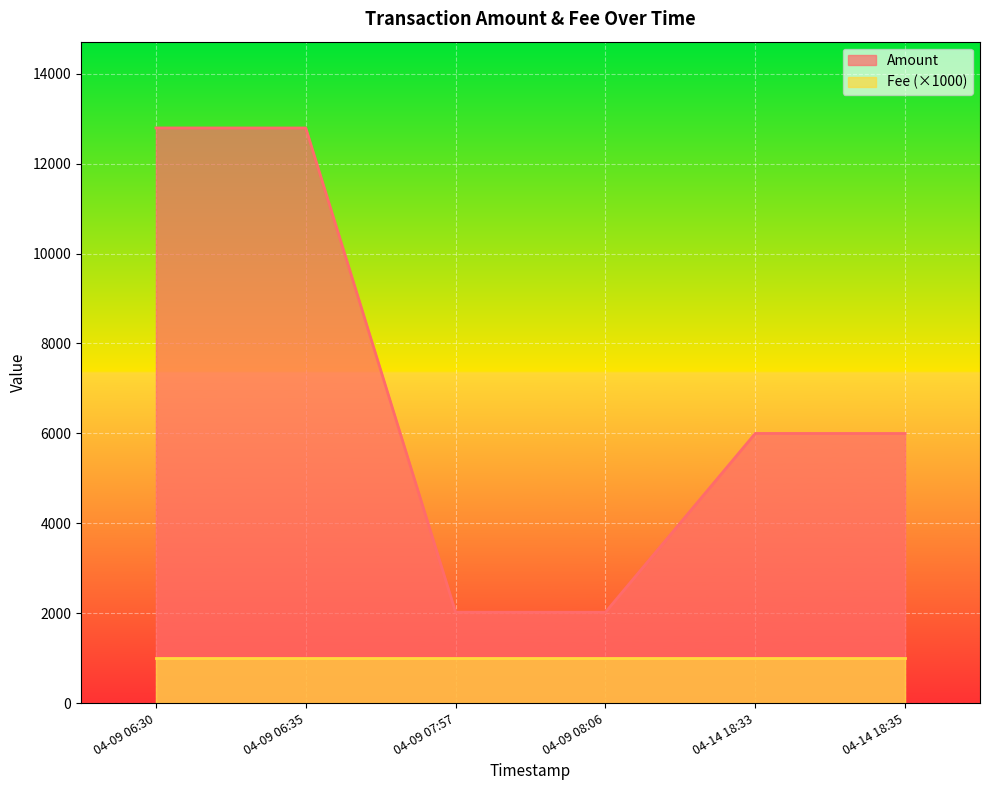

Which label corresponds to the largest value in the chart?

2017-04-09 06:30:02